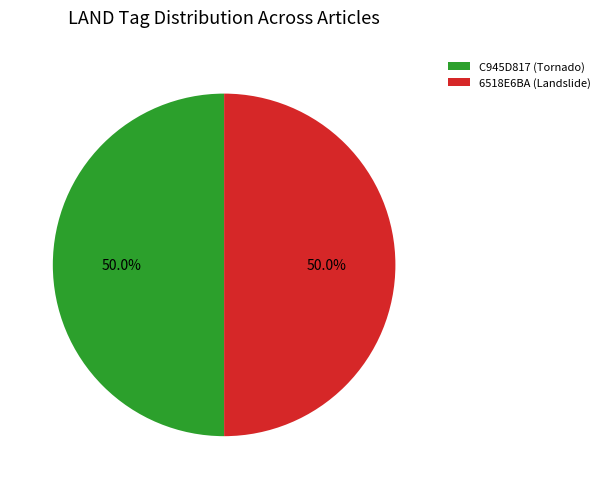

How many segments does this pie chart have?

2